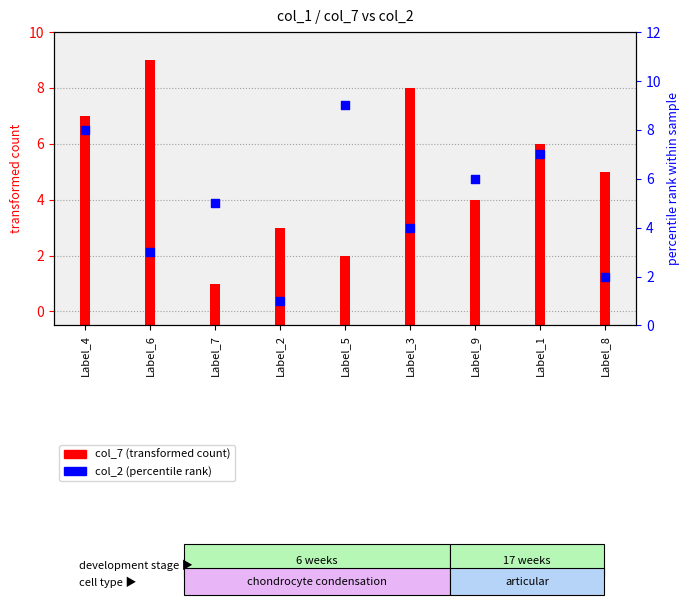

What is the ratio of the value at Label_1 to the value at Label_6?

2.3